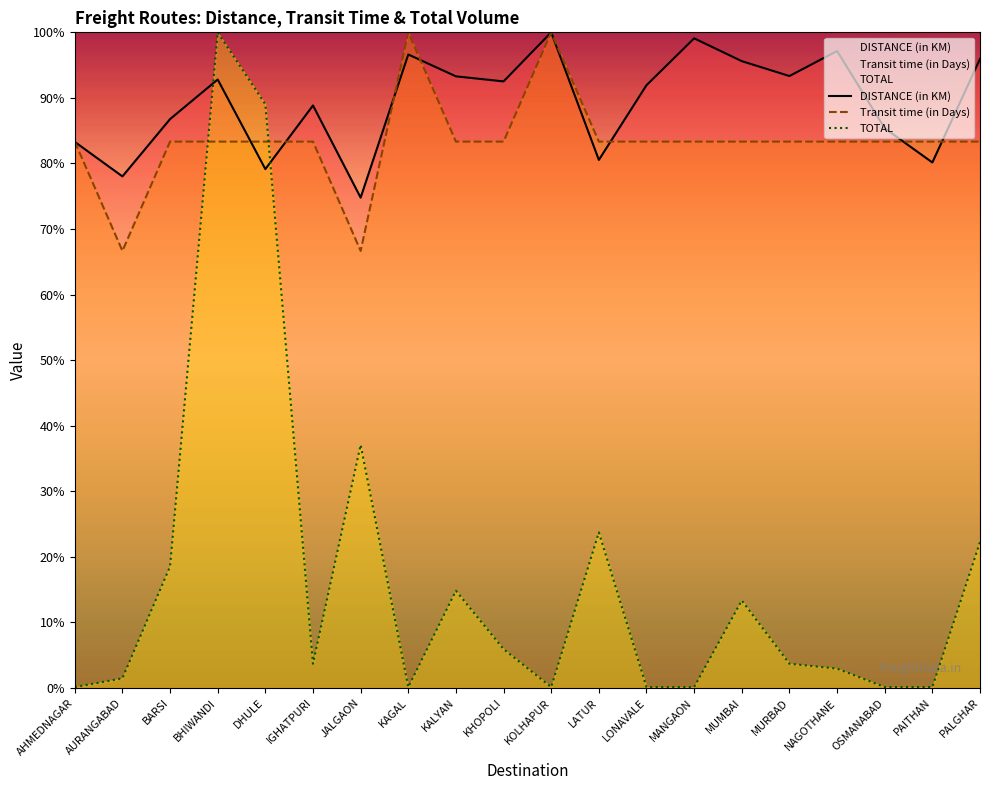

Where does the Transit time (in Days) series first go above 83?

AHMEDNAGAR